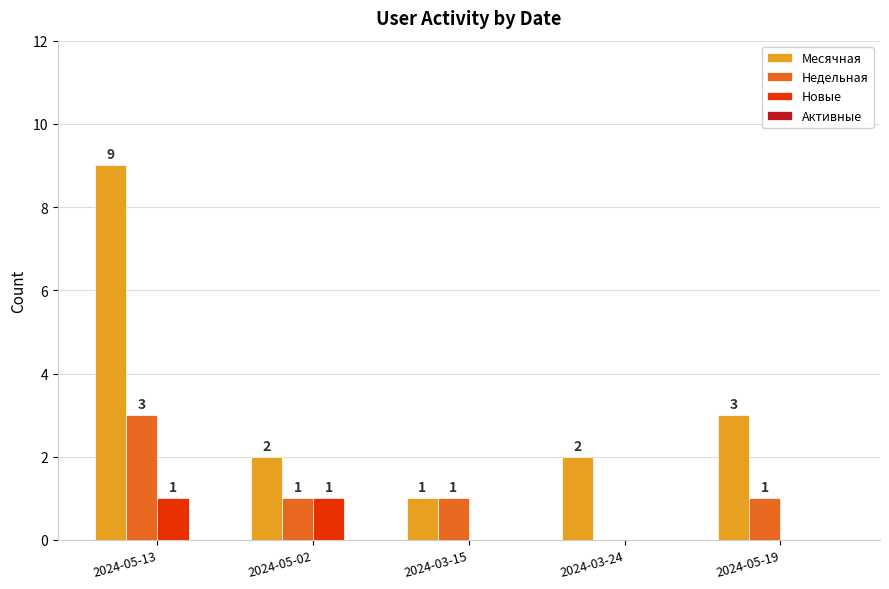

At which category is the sum across all series the highest?

2024-05-13